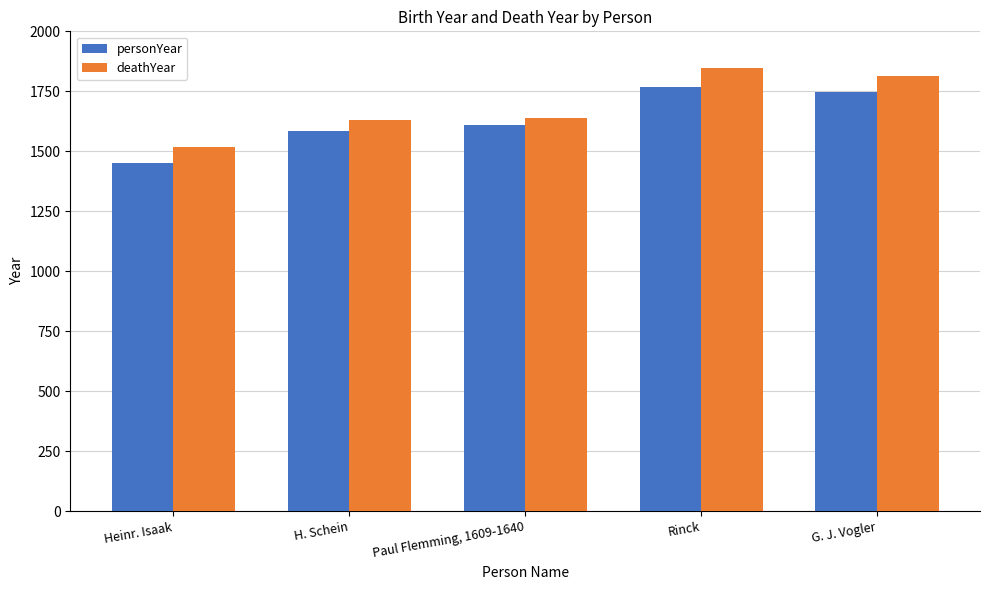

Are the bars grouped side by side (vs. stacked)?

Yes